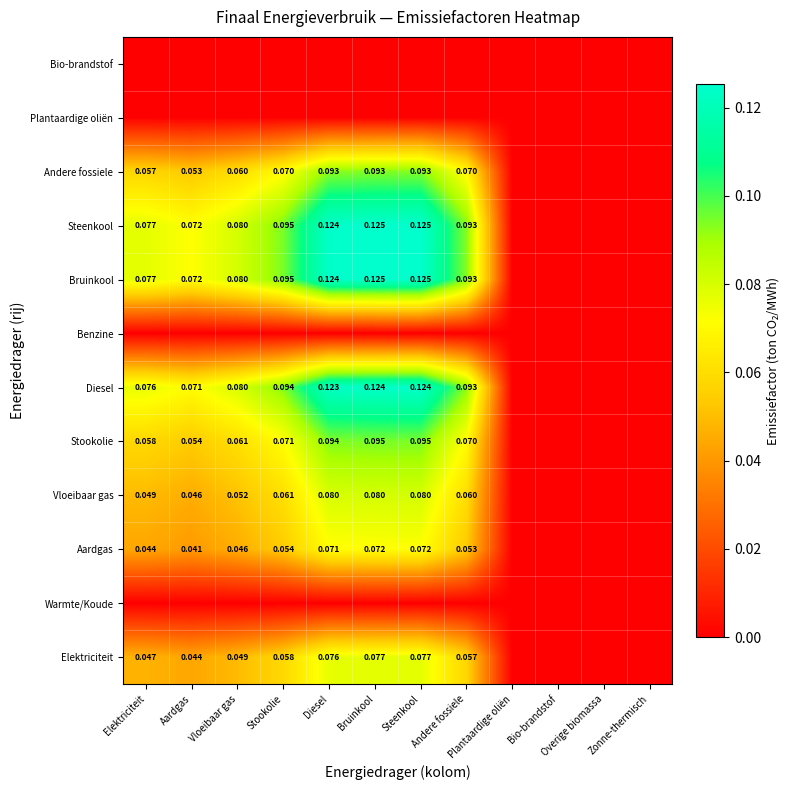

What is the greatest value displayed?

0.1